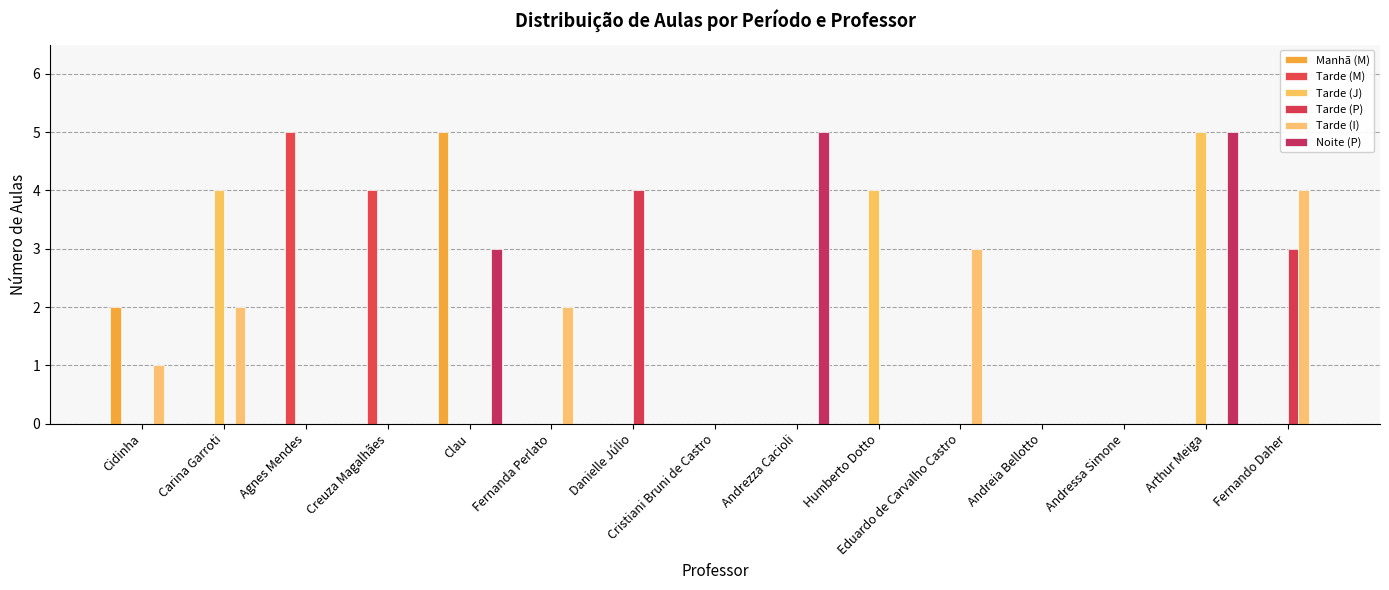

Which series changed the most between Cristiani Bruni de Castro and Fernando Daher?

Tarde (I)